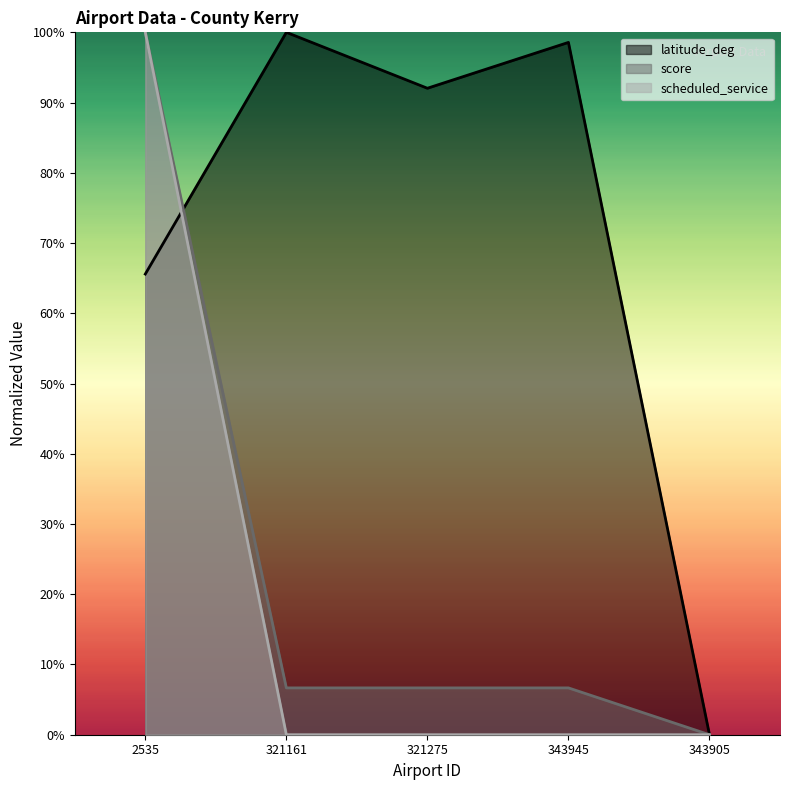

Is it true that score equals 0.5 at 343905?

False